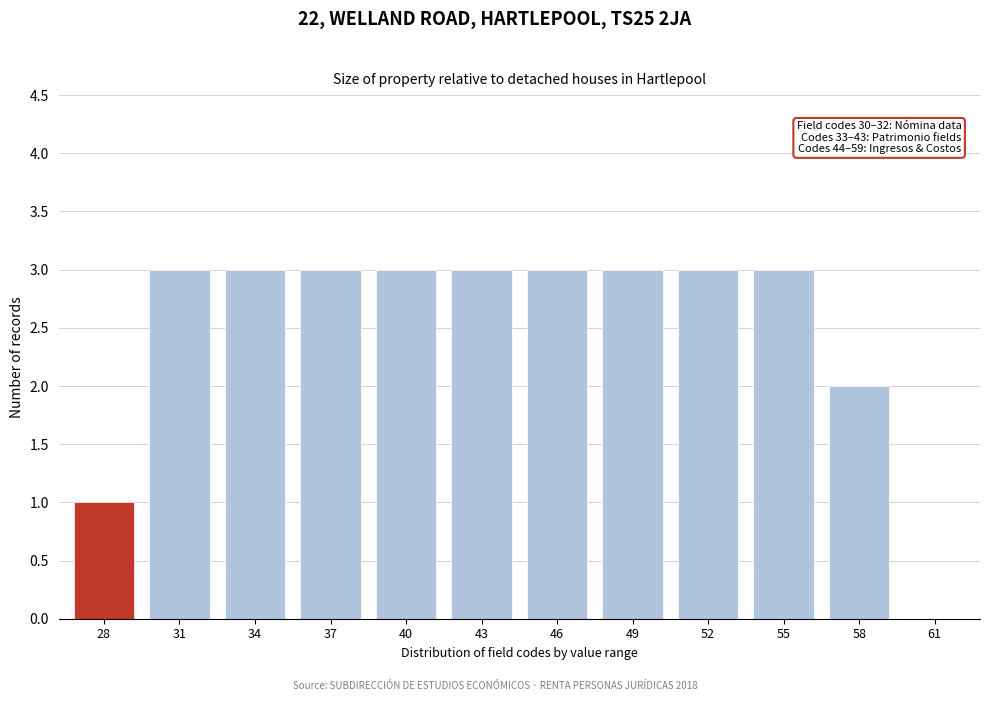

Reading left to right, extract all data points from this chart.

28=1	31=3	34=3	37=3	40=3	43=3	46=3	49=3	52=3	55=3	58=2	61=0